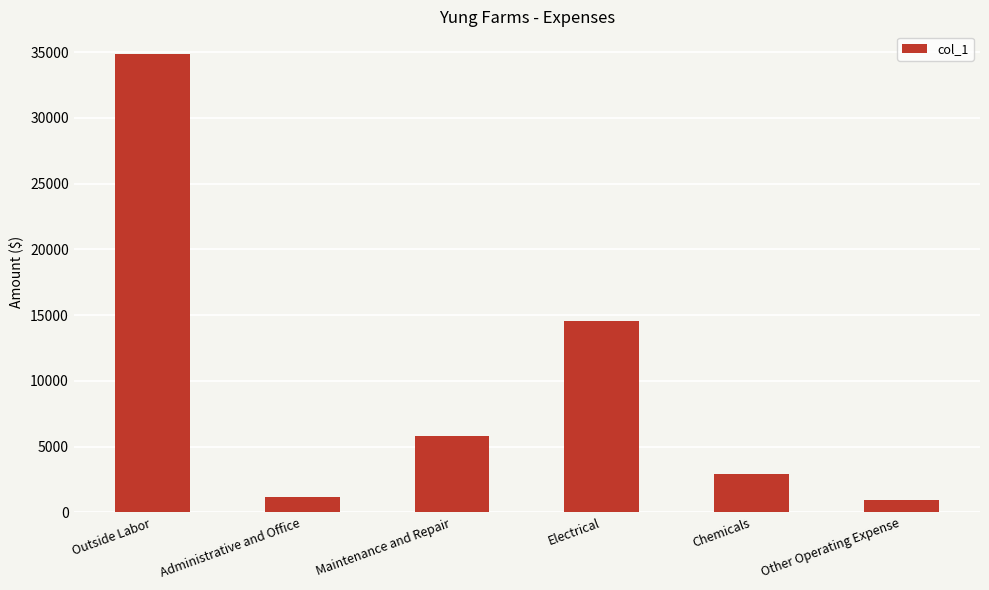

Reading right to left, extract all data points from this chart.

Other Operating Expense=972.0	Chemicals=2903.0	Electrical=14517.0	Maintenance and Repair=5807.0	Administrative and Office=1200.0	Outside Labor=34841.0